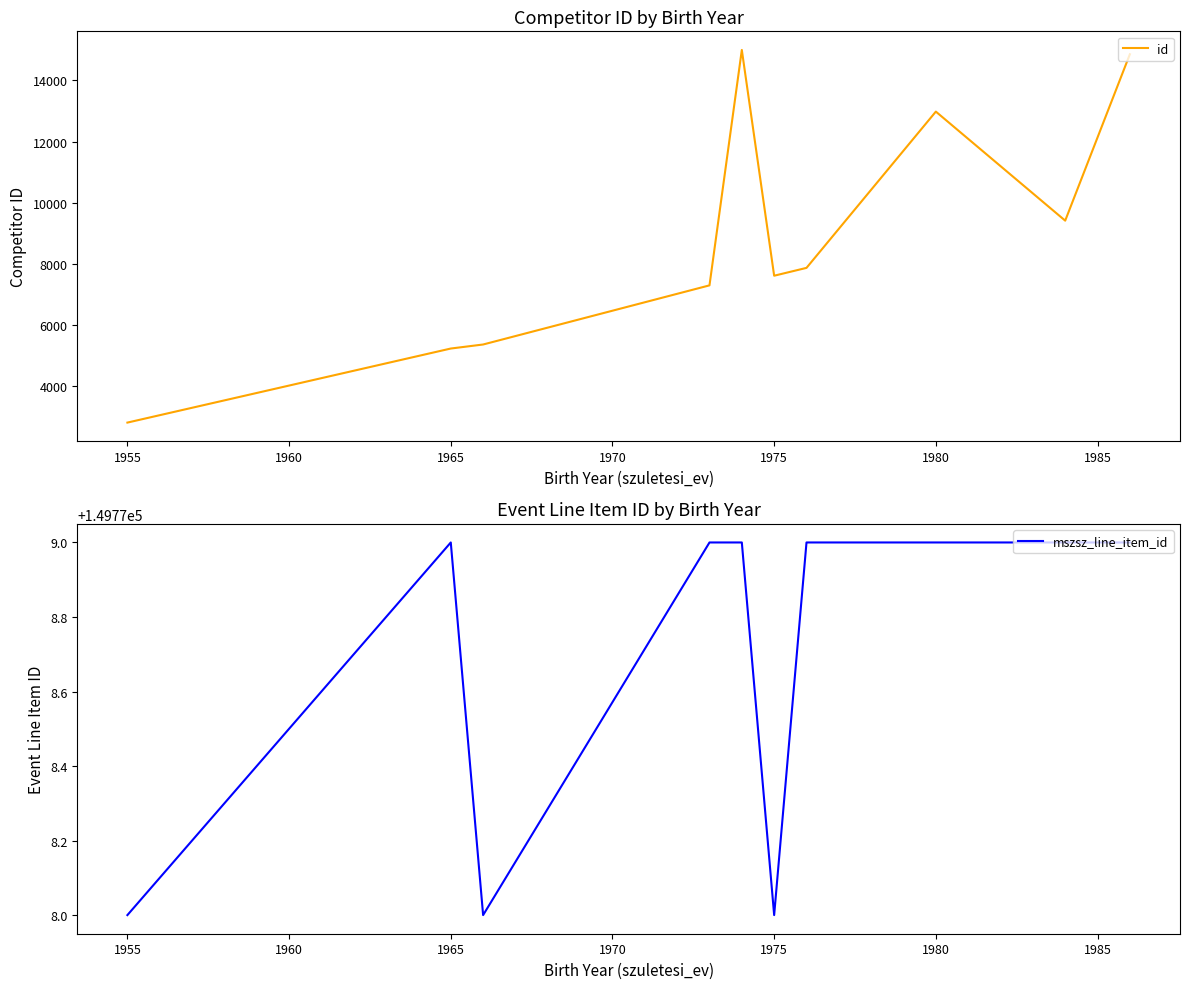

The value of id at 1975 is 3508. True or false?

False